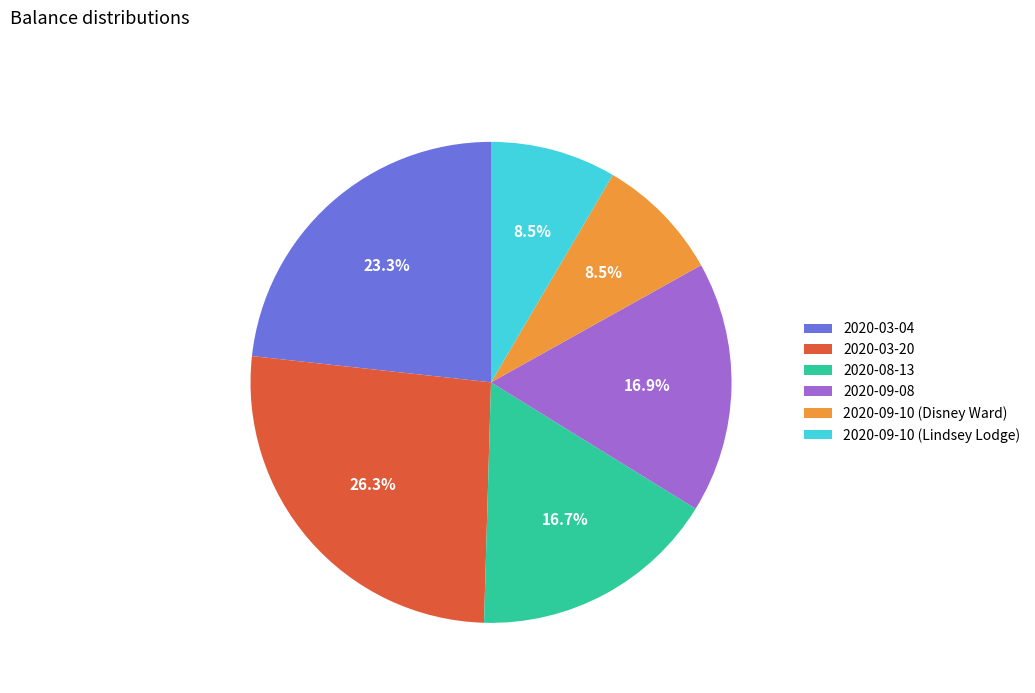

Which has a higher value, 2020-09-08 or 2020-09-10 (Lindsey Lodge)?

2020-09-08